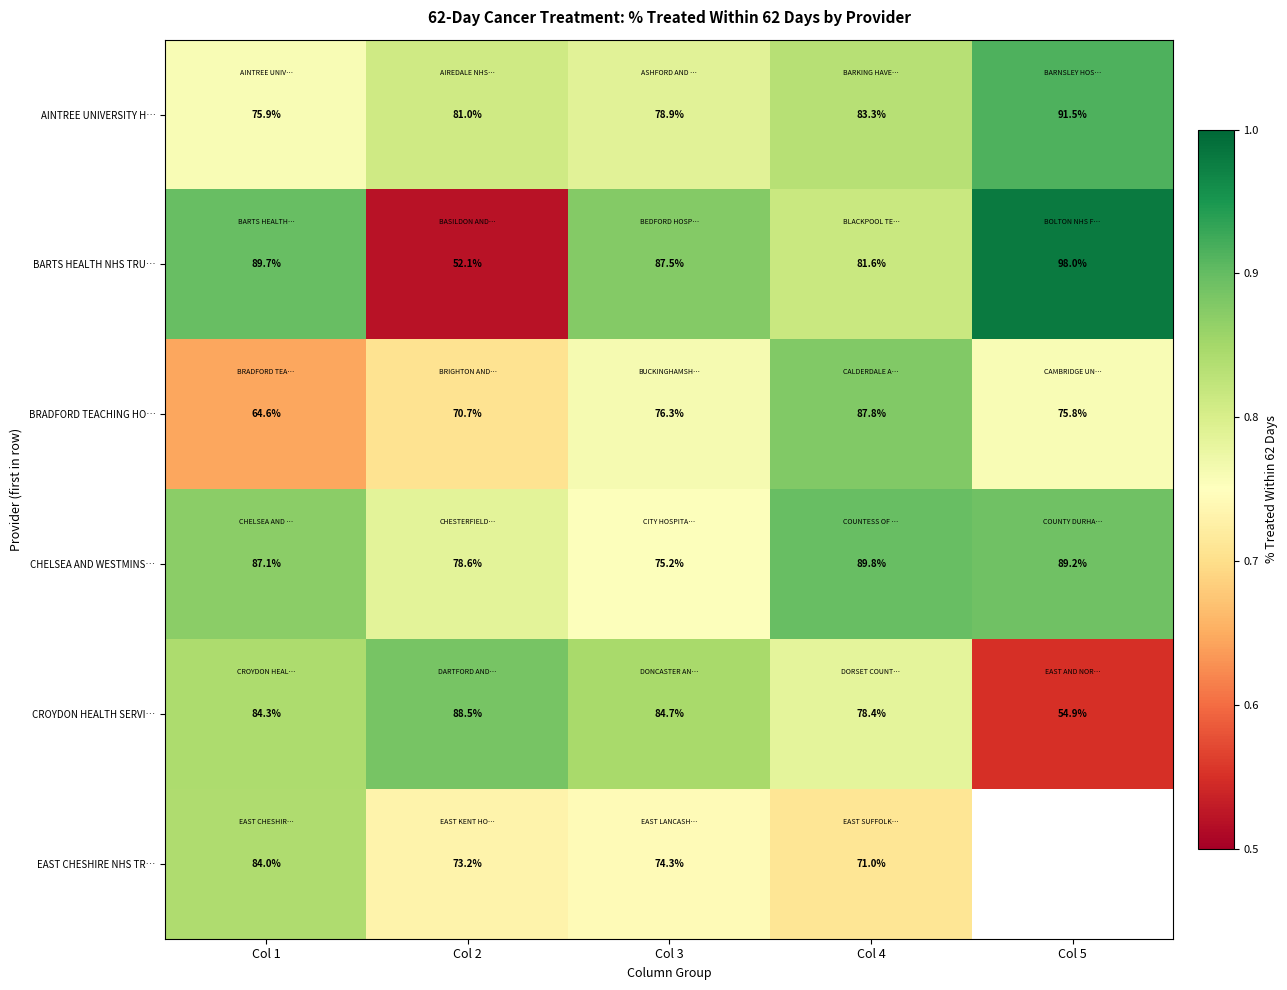

Is the value of BARTS HEALTH NHS TRU… at Col 4 greater than the value of CHELSEA AND WESTMINS… at Col 2?

Yes